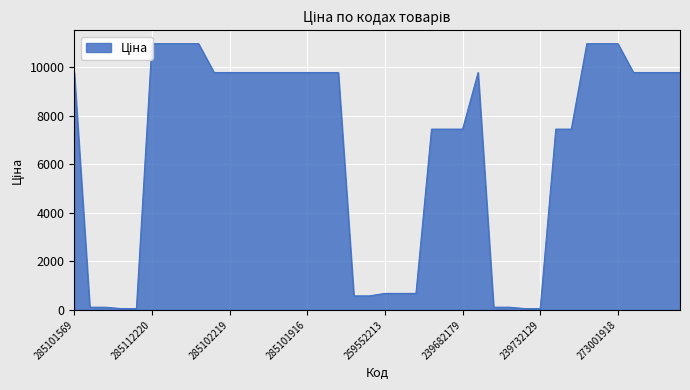

At which category does the chart reach its minimum across all series?

239732195